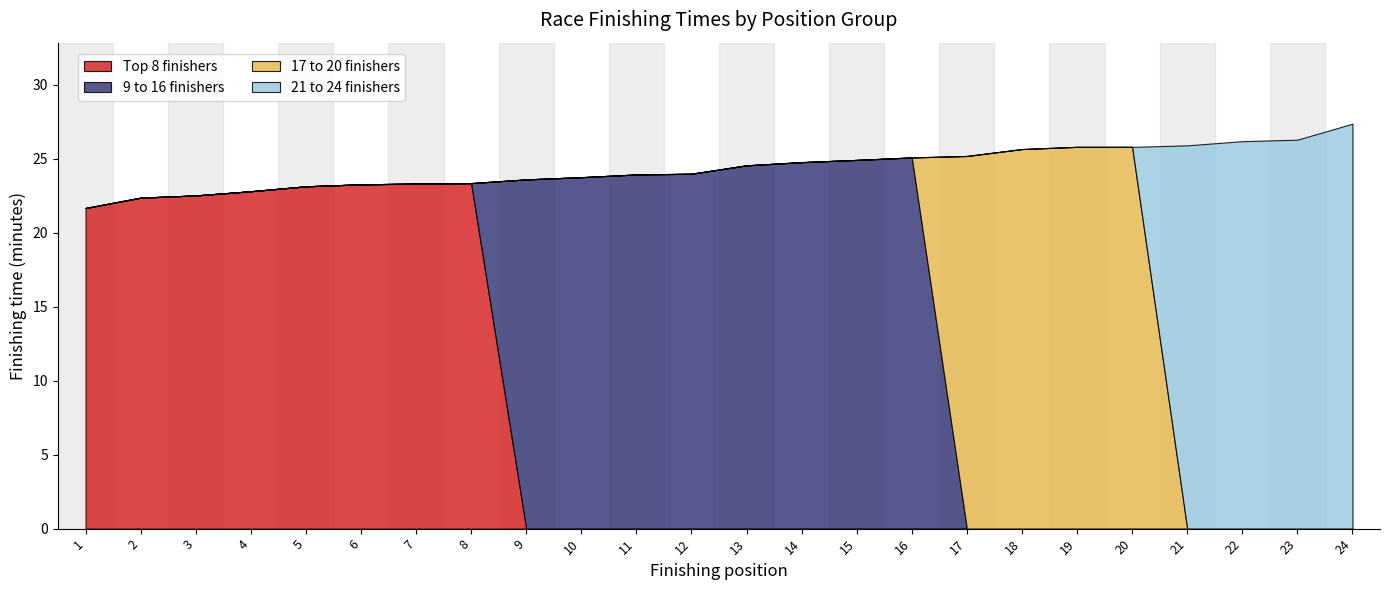

What is the total value across all series at 15?

24.9